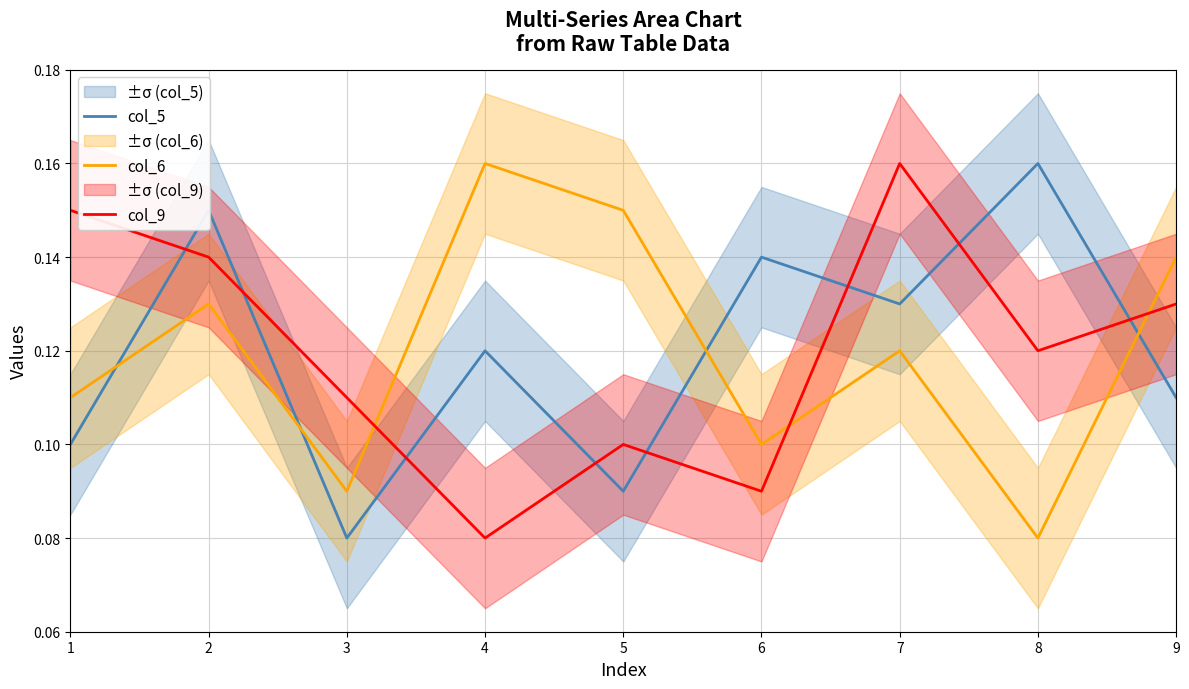

Rank the categories by col_5 value from highest to lowest.

8, 2, 6, 7, 4, 9, 1, 5, 3